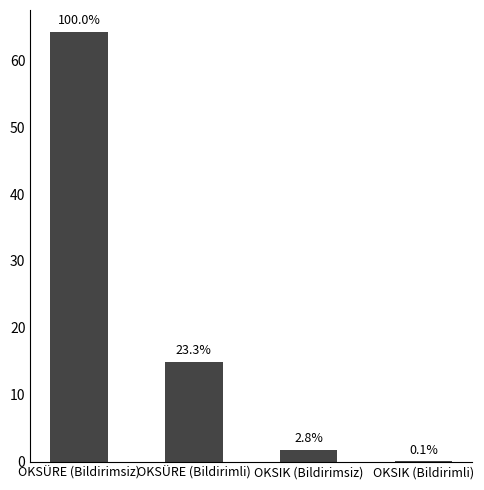

Are the bars horizontal?

No